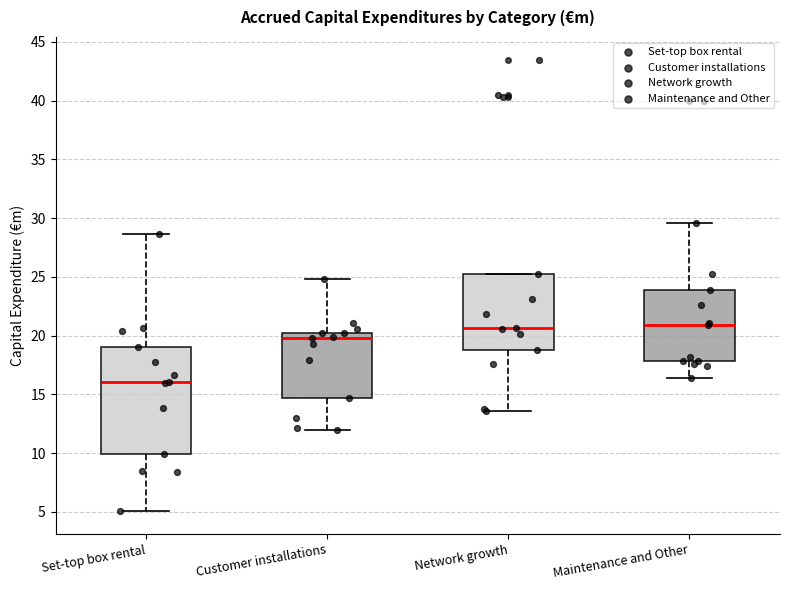

Which box has the lowest median line?

Set-top box rental